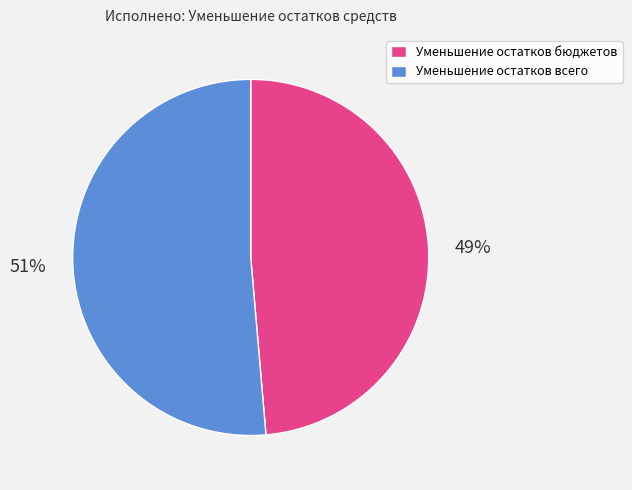

How many slices are in this pie chart?

2